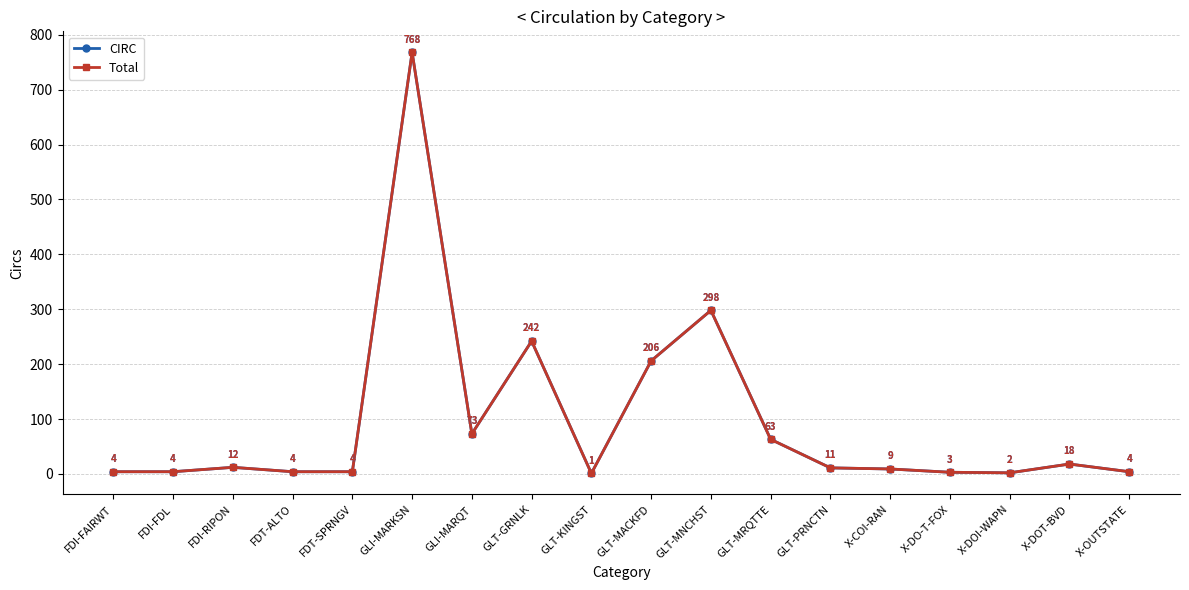

Which category has the lowest value in the CIRC series?

GLT-KINGST